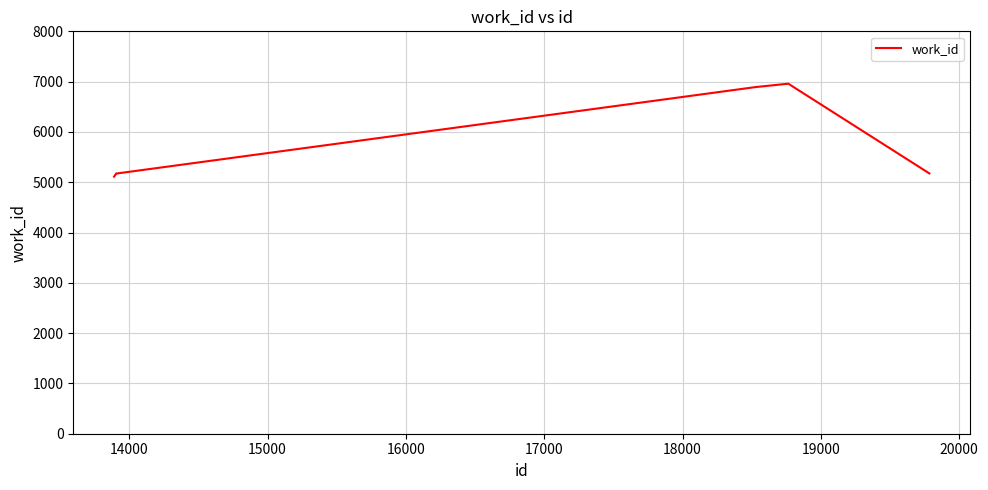

What is the maximum value shown in the chart?

6959